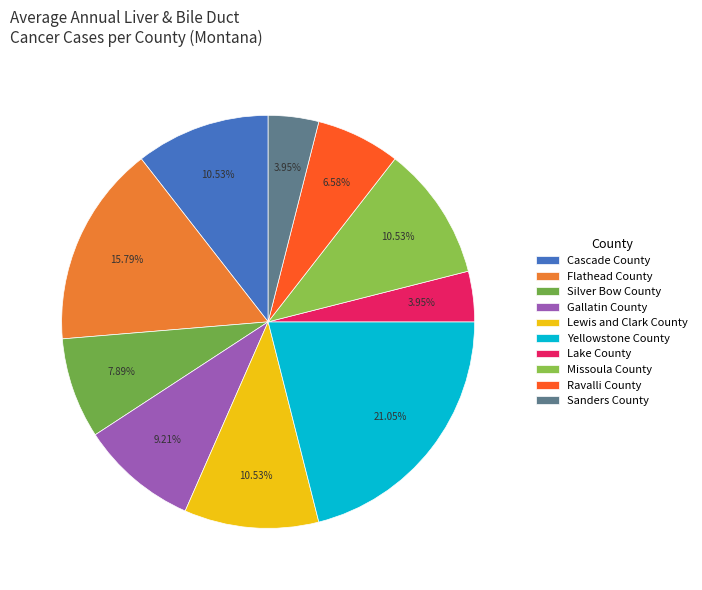

Which slice is the smallest?

Lake County